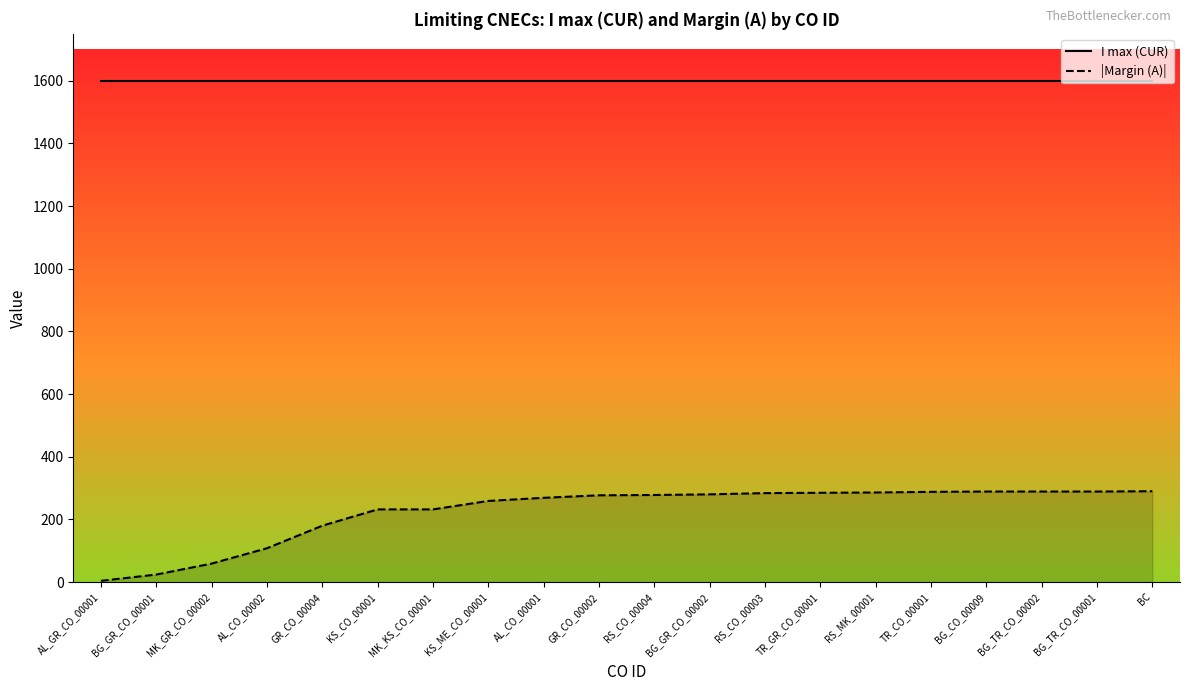

Read the I max (CUR) value at MK_GR_CO_00002.

1600